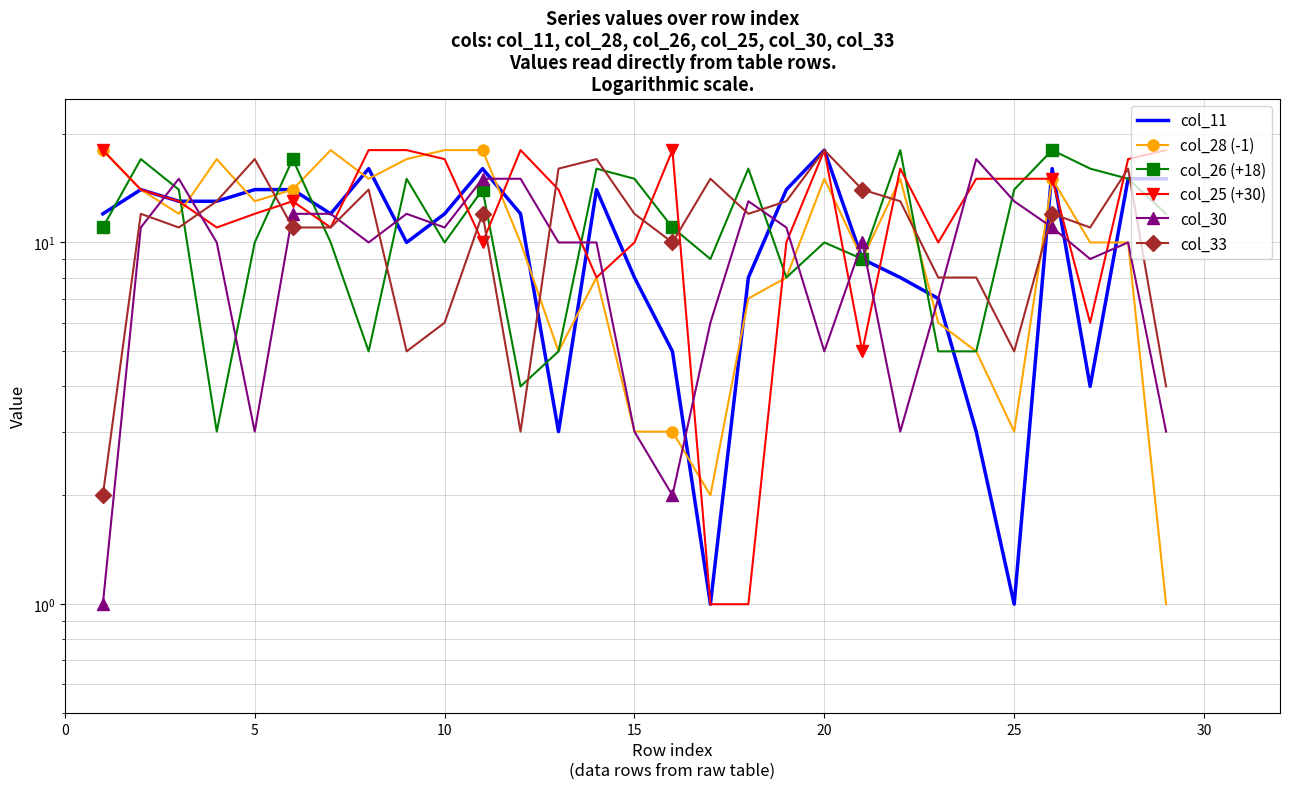

True or false: col_28 (-1) has a value of 1 at 15.

False